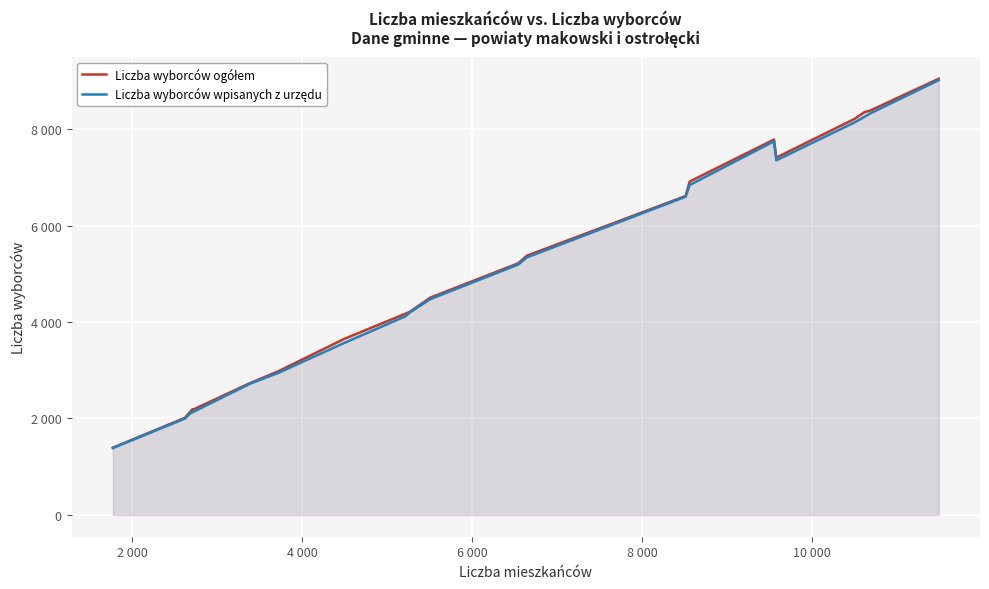

True or false: Liczba wyborców ogółem has a value of 4482 at 18.

False